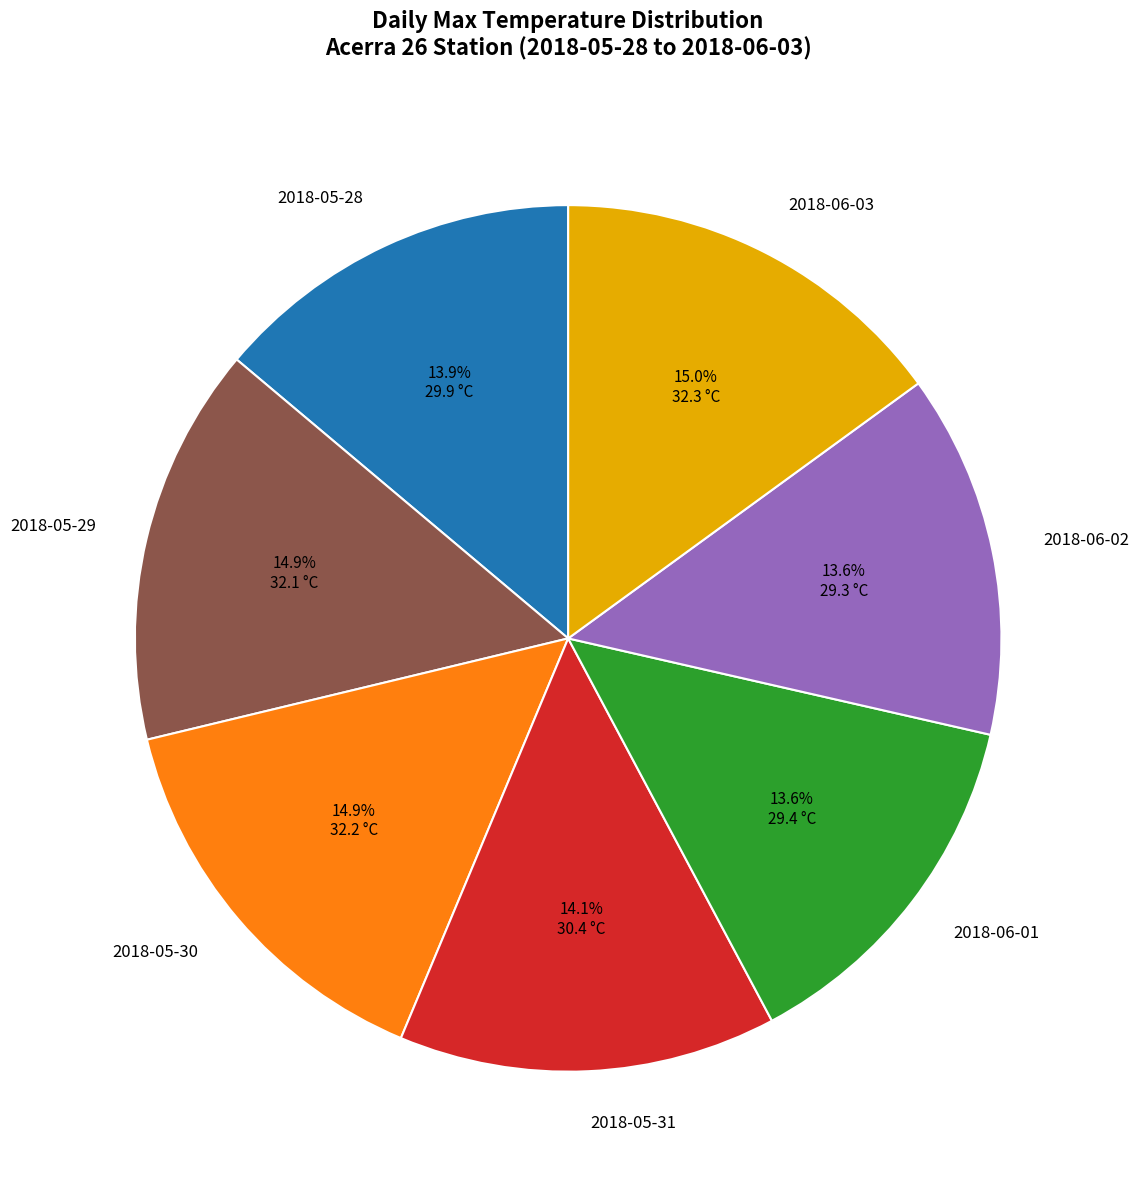

Combined, do 2018-06-03 and 2018-05-29 account for over 50%?

No